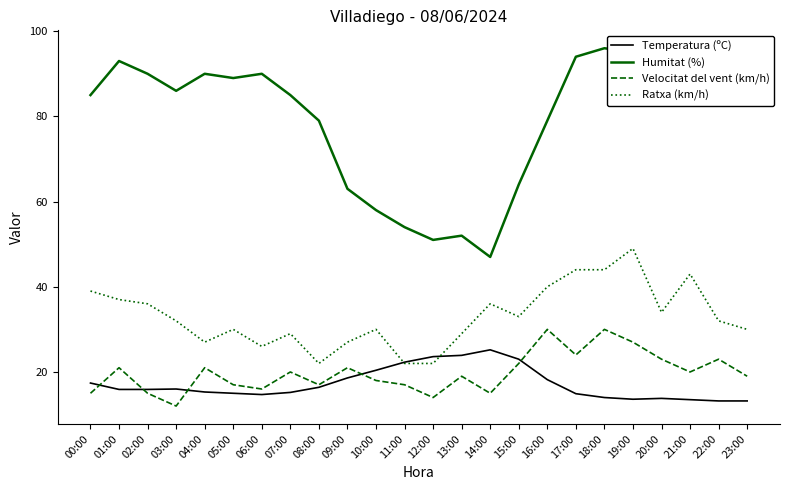

What is the total value across all series at 02:00?

156.9